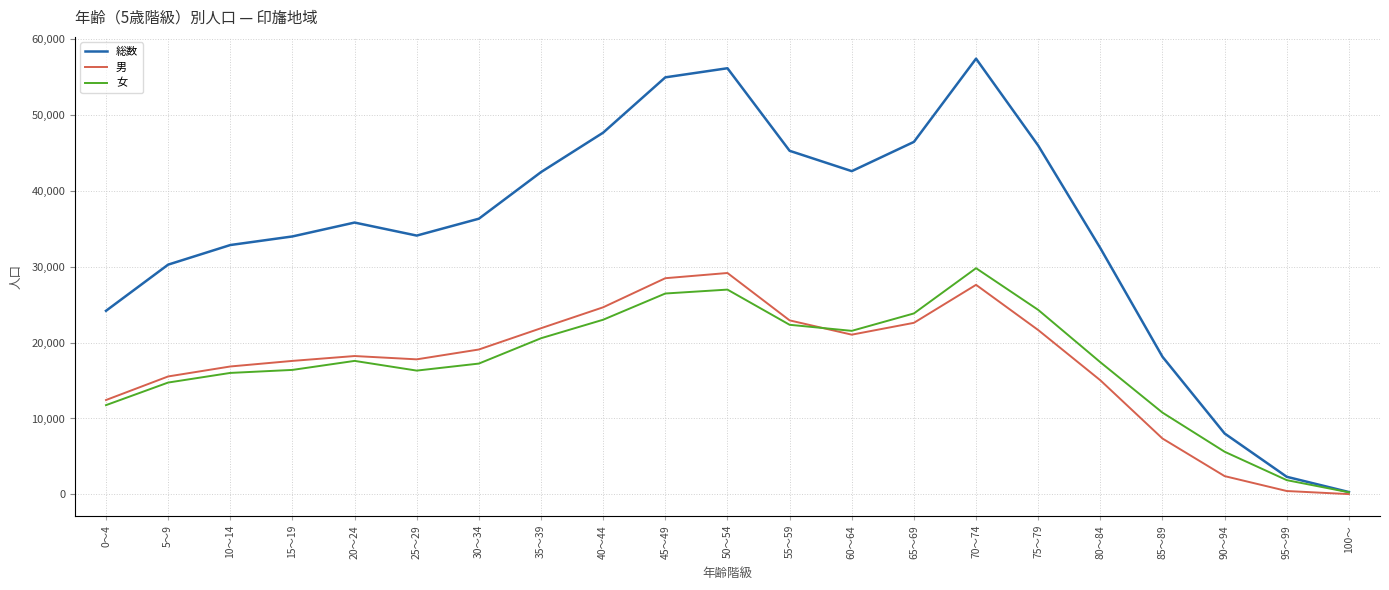

At which label does 女 first exceed 17415?

20～24